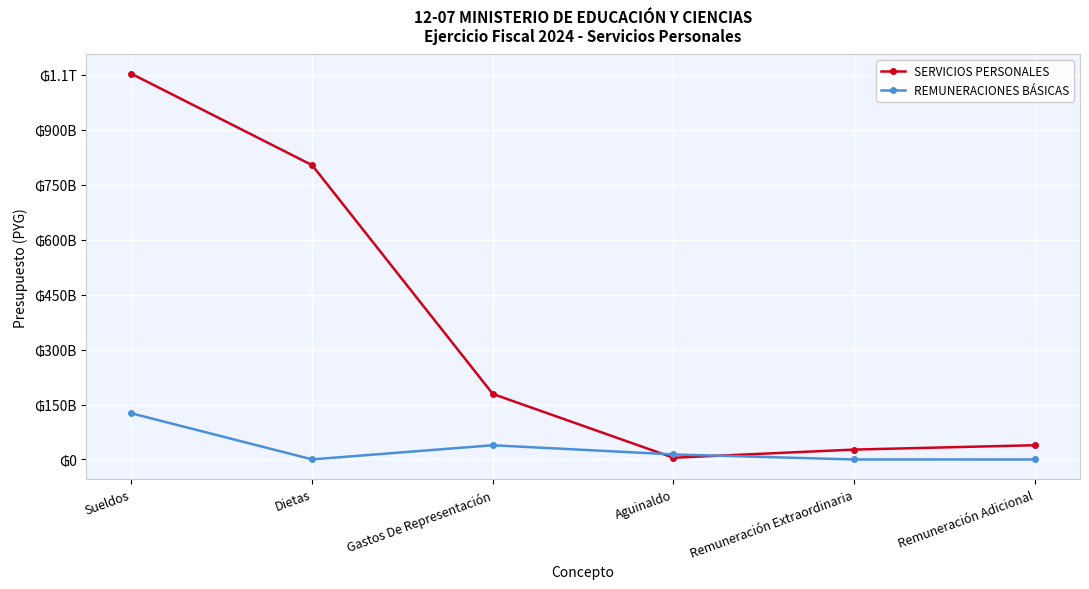

What are all the series names shown in the legend?

SERVICIOS PERSONALES, REMUNERACIONES BÁSICAS